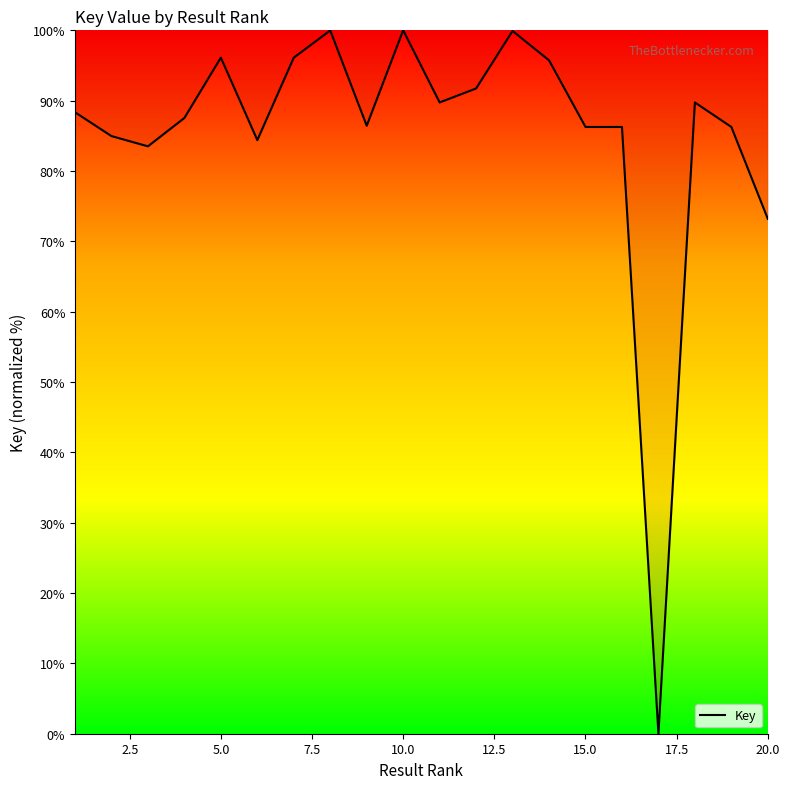

What is the difference between the maximum and minimum values?

100.0